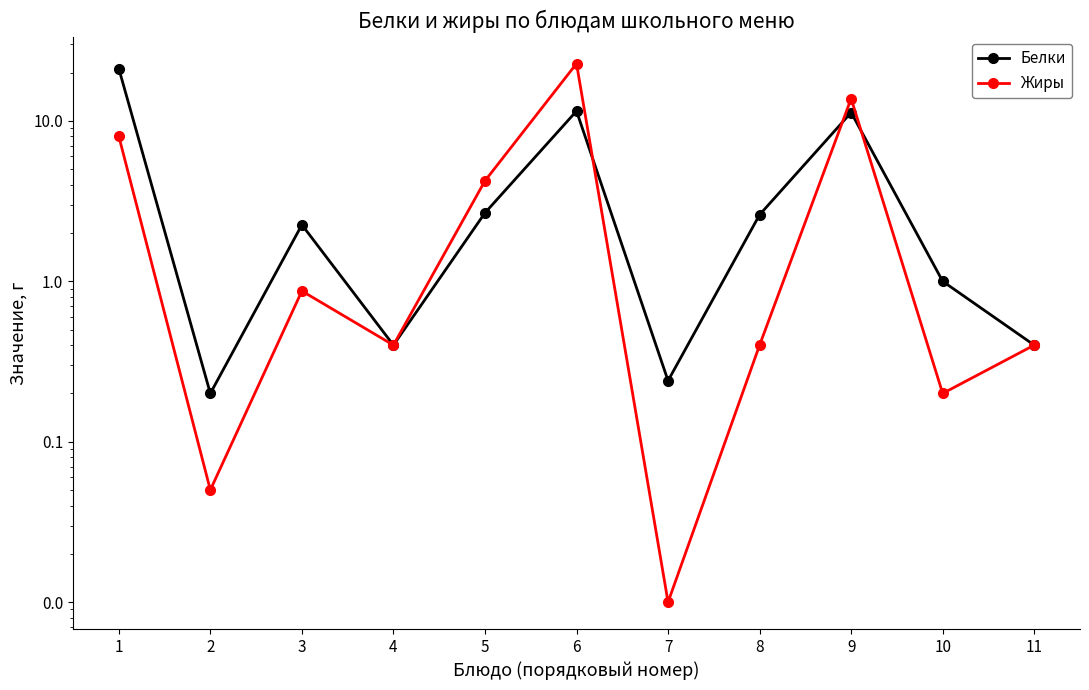

The Жиры series shows 0.1 at 4. True or false?

False